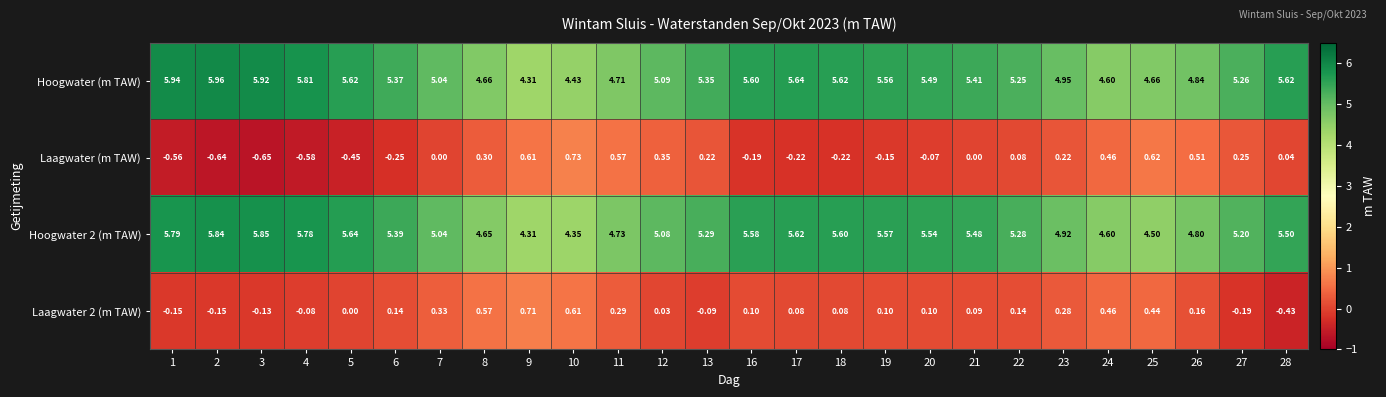

Is the value of Hoogwater 2 (m TAW) at 26 greater than the value of Laagwater (m TAW) at 3?

Yes